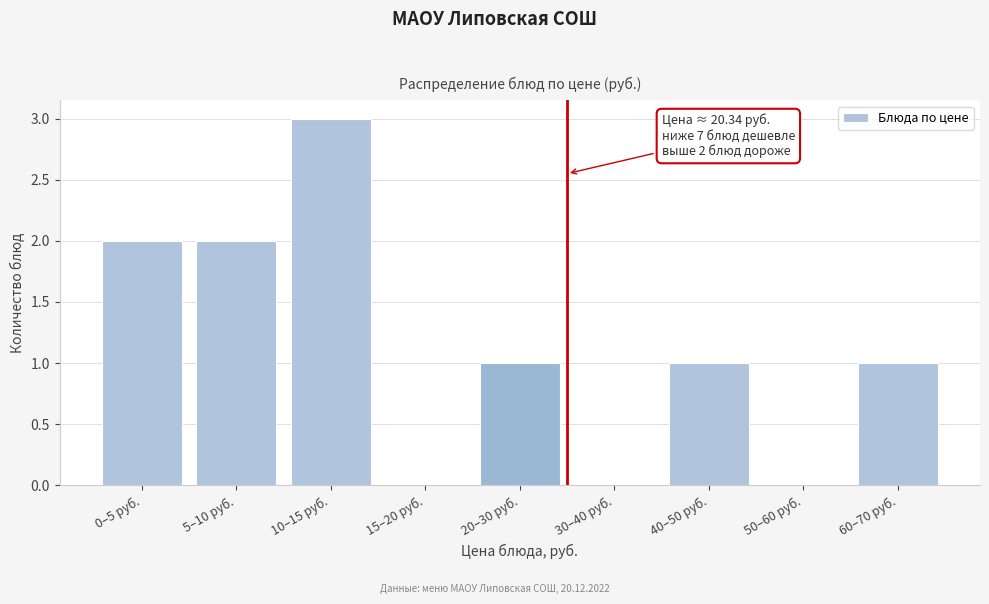

Reading right to left, list all the values displayed in this chart.

60–70 руб.=1	50–60 руб.=0	40–50 руб.=1	30–40 руб.=0	20–30 руб.=1	15–20 руб.=0	10–15 руб.=3	5–10 руб.=2	0–5 руб.=2